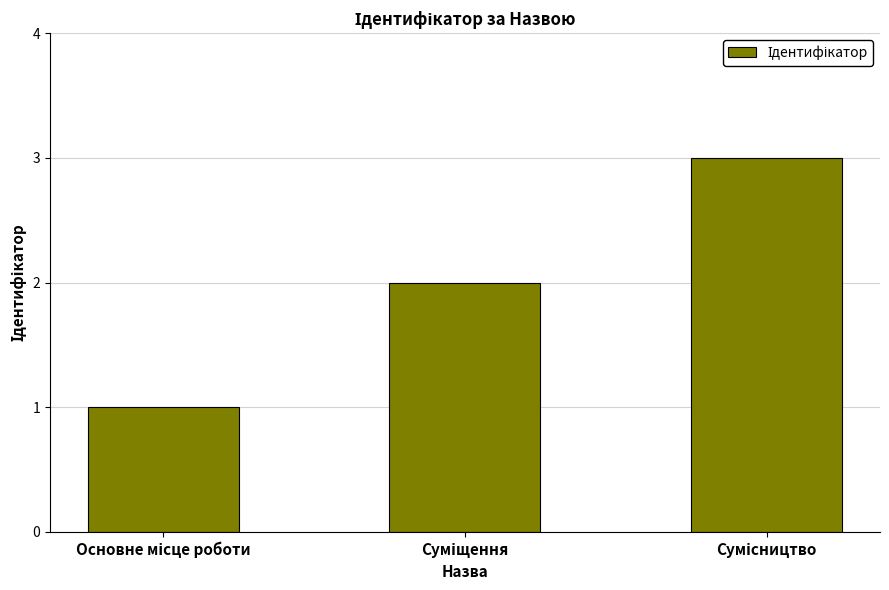

Count the number of categories in the chart.

3